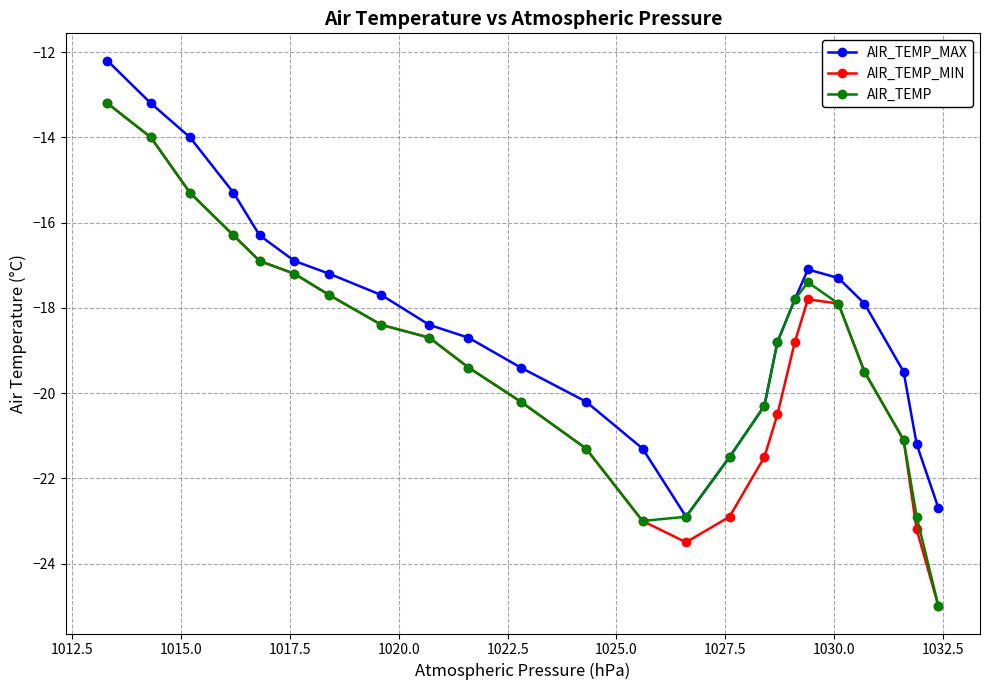

Which series has the largest total across all categories?

AIR_TEMP_MAX